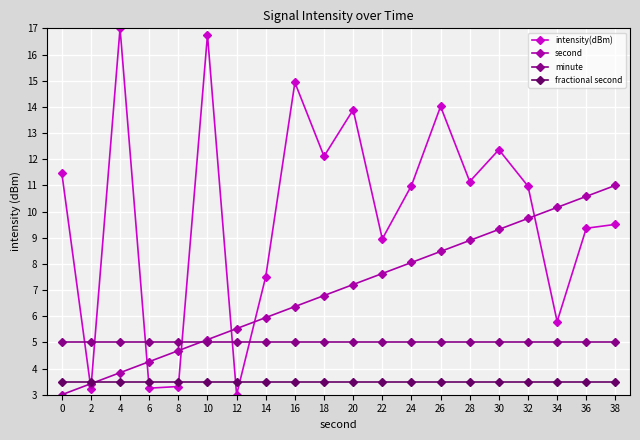

Rank the series by their average value, from lowest to highest.

fractional second, minute, second, intensity(dBm)